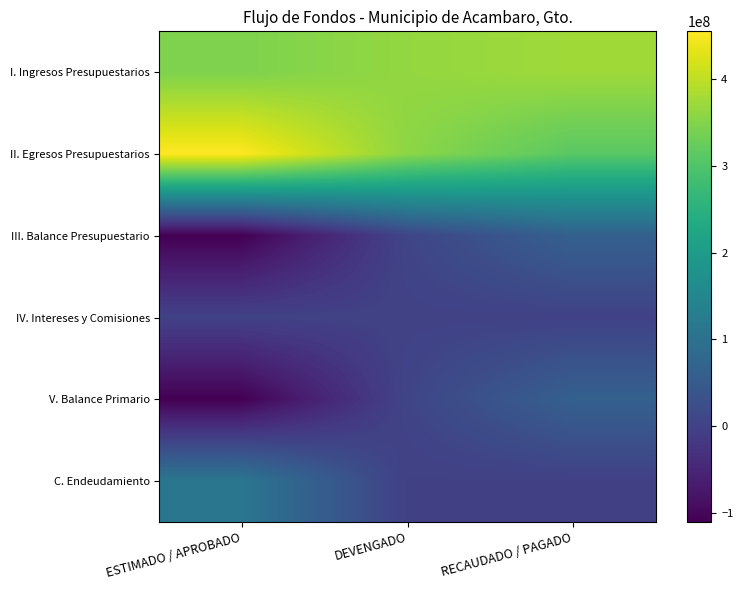

At which category does the chart reach its minimum across all series?

ESTIMADO / APROBADO